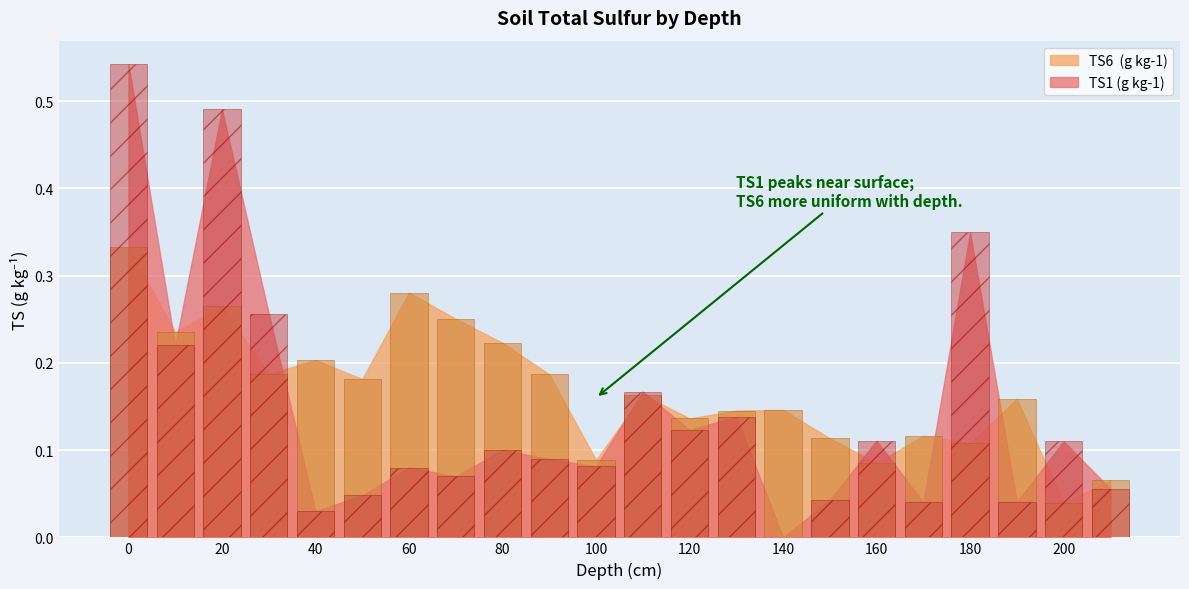

Which category has the lowest value across all series?

140